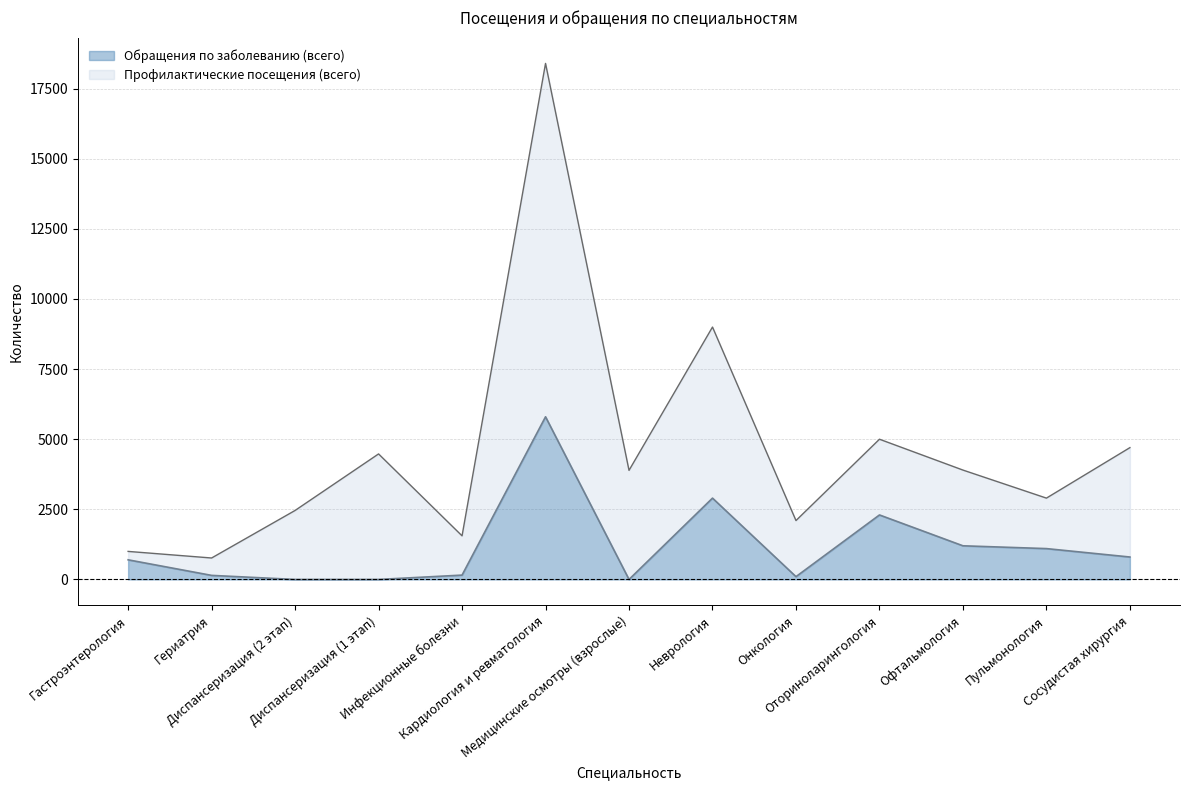

What is the label of the 1st point from the right?

Сосудистая хирургия